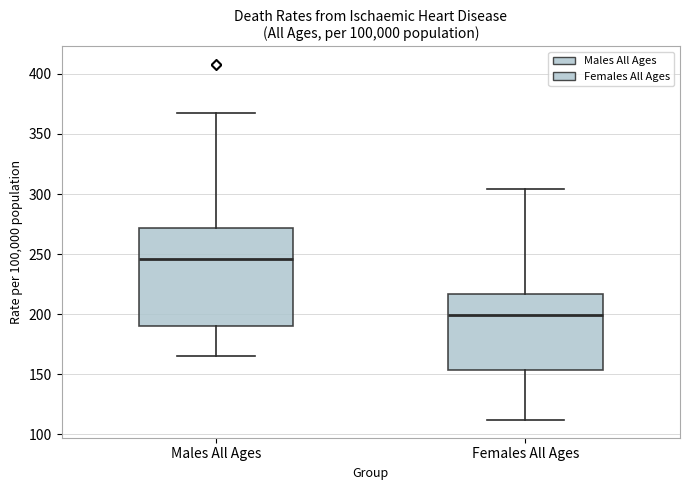

Reading left to right, read every box against the y-axis: the position of its median line, the range the box covers, and the ends of its whiskers. The values are not printed on the chart, so give them approximately, as read against the axis.

Males All Ages: median 245, box 190 to 270, whiskers 165 to 365
Females All Ages: median 200, box 155 to 215, whiskers 110 to 305